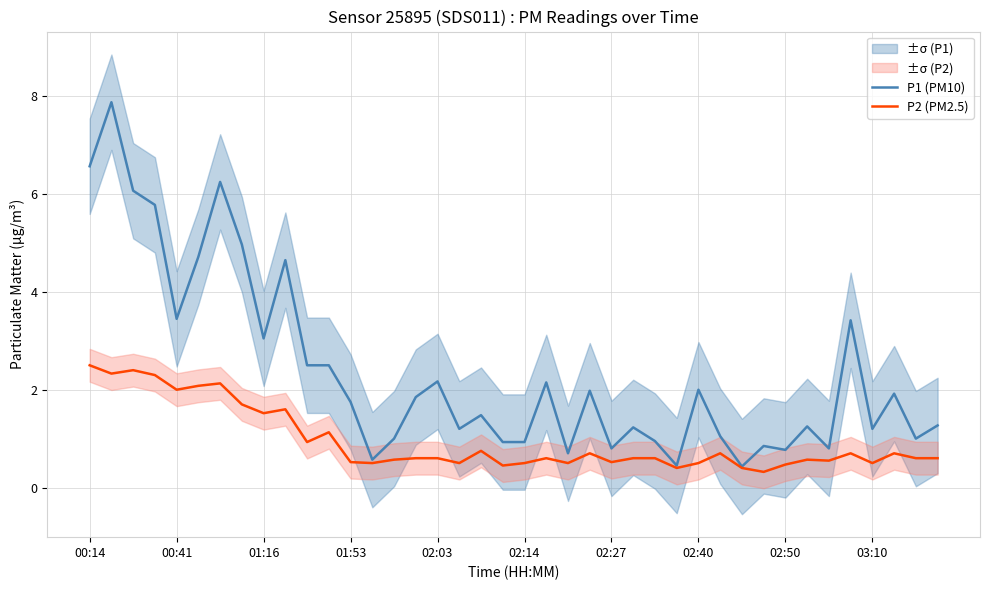

What is the difference between the second highest and second lowest values in the P2 (PM2.5) series?

2.0